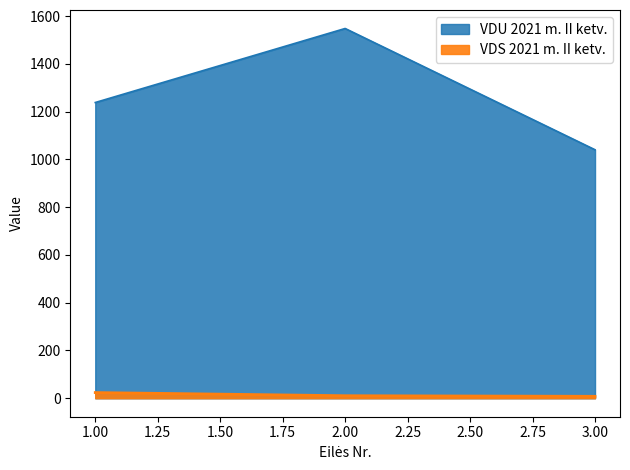

Between 1 and 3, which is larger?

1